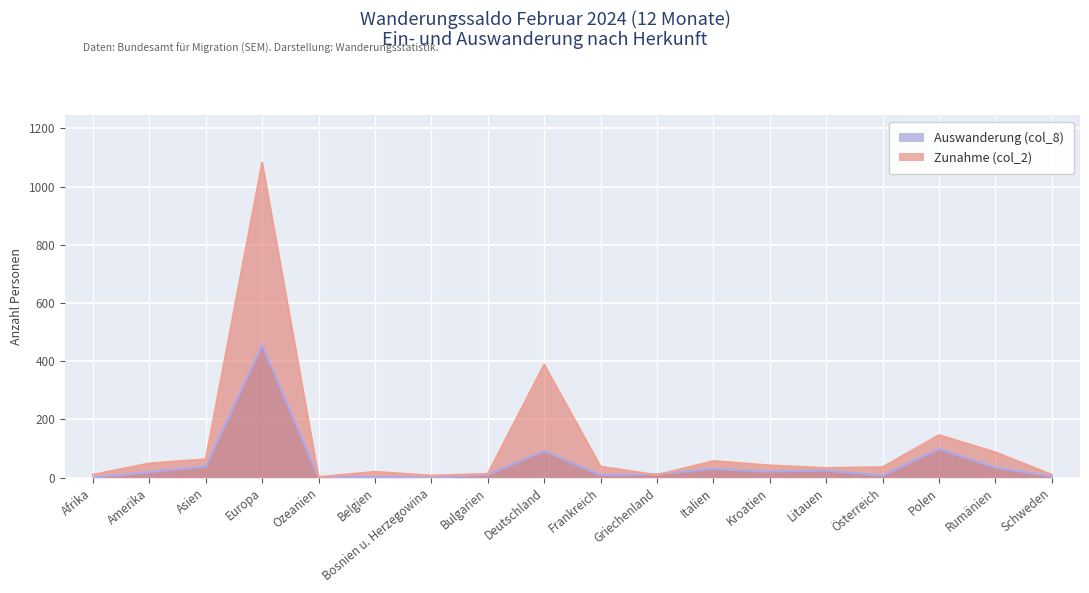

Does the chart display data point markers on the line(s)?

No